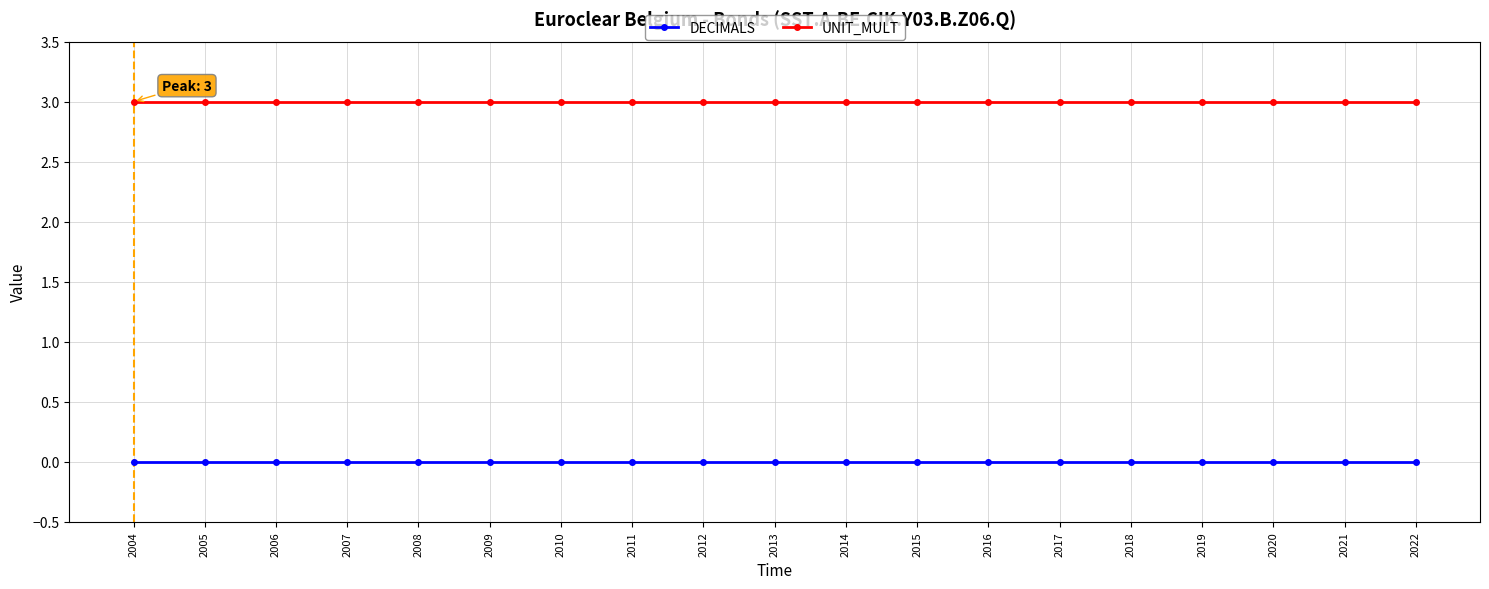

Rank the series at 2009 from highest to lowest value.

UNIT_MULT, DECIMALS